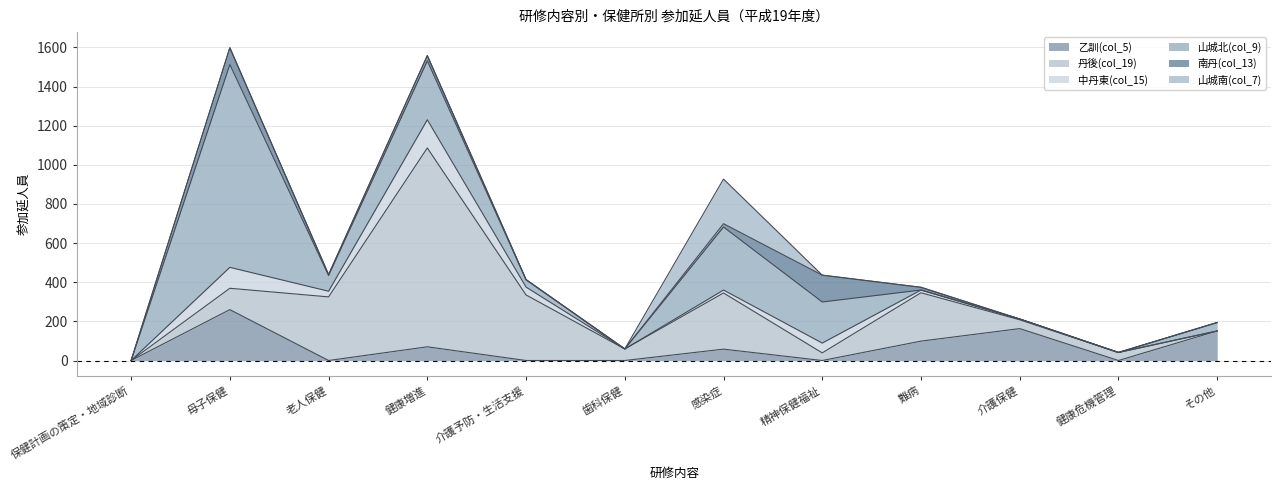

True or false: 山城北(col_9) has a value of 0 at 歯科保健.

True